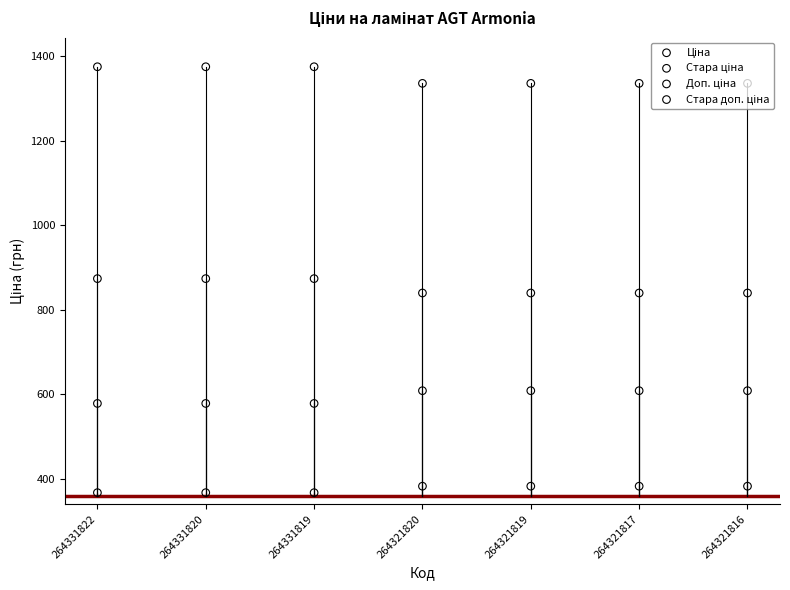

Which series contains the highest Y value?

Стара доп. ціна